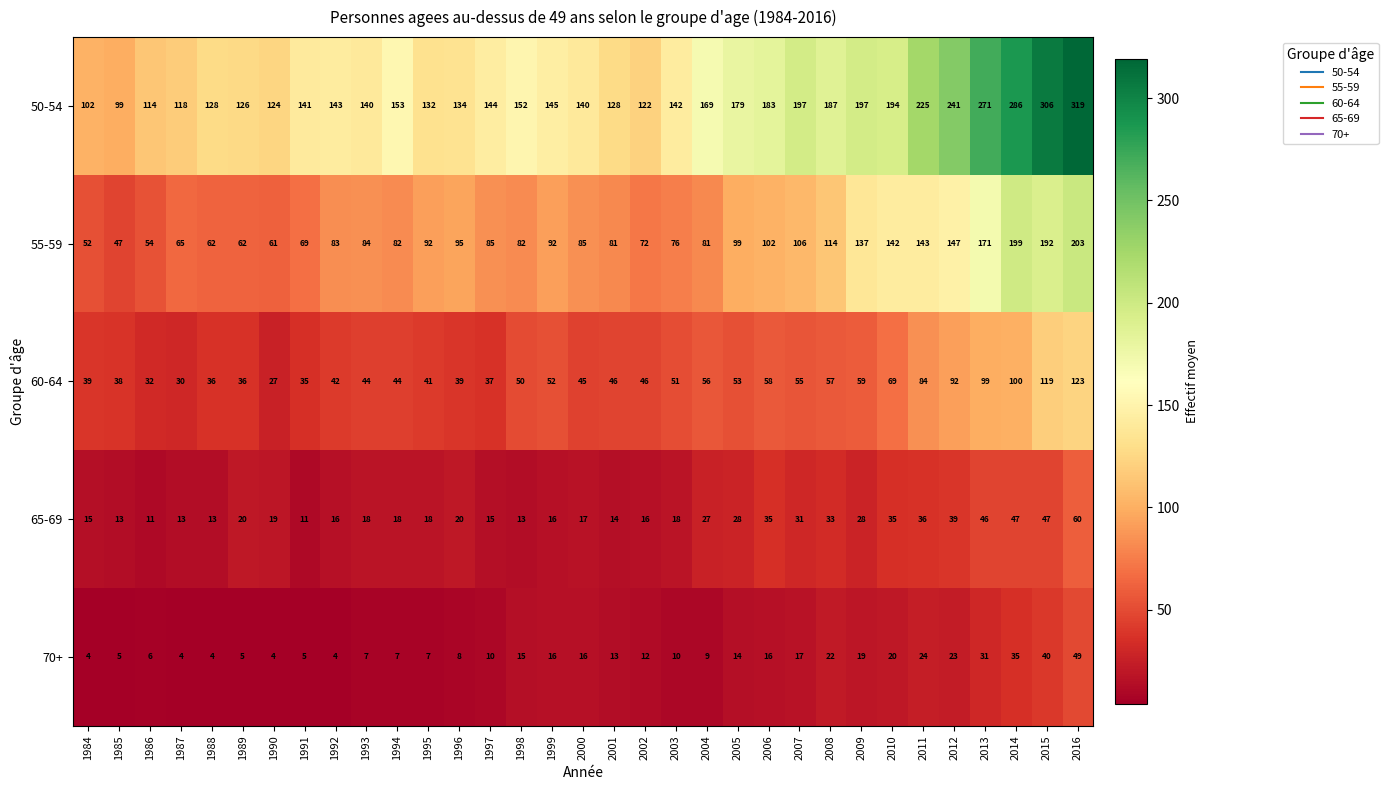

Rank the series by their maximum value, from highest to lowest.

50-54, 55-59, 60-64, 65-69, 70+